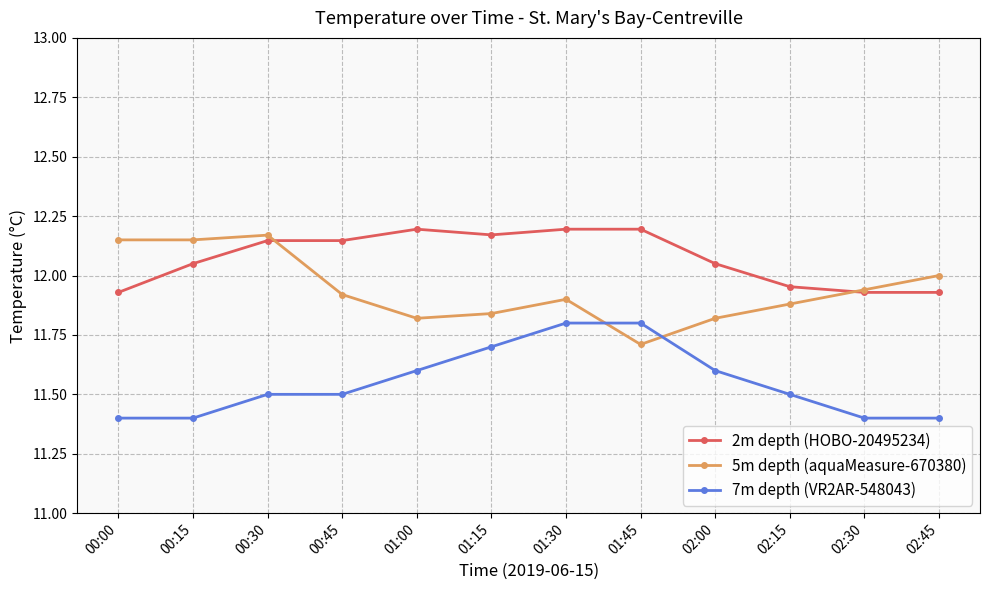

How many intersections are there between 5m depth (aquaMeasure-670380) and 7m depth (VR2AR-548043)?

2